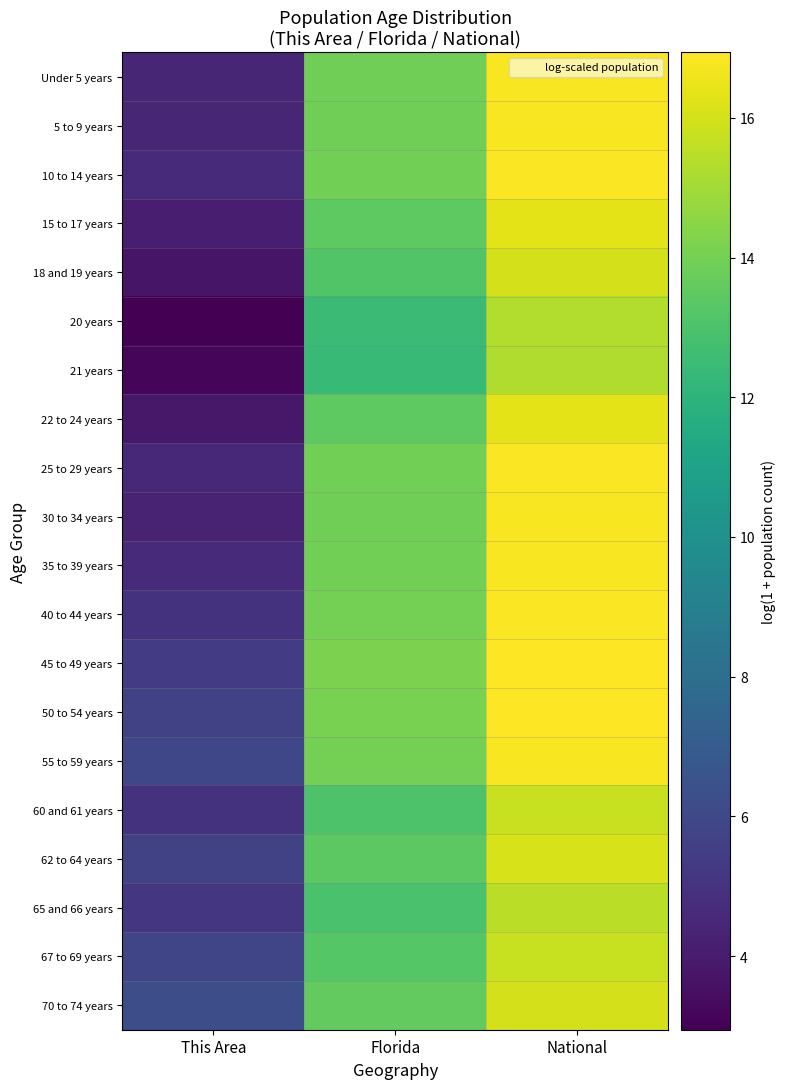

Which series has the largest range (max minus min)?

30 to 34 years